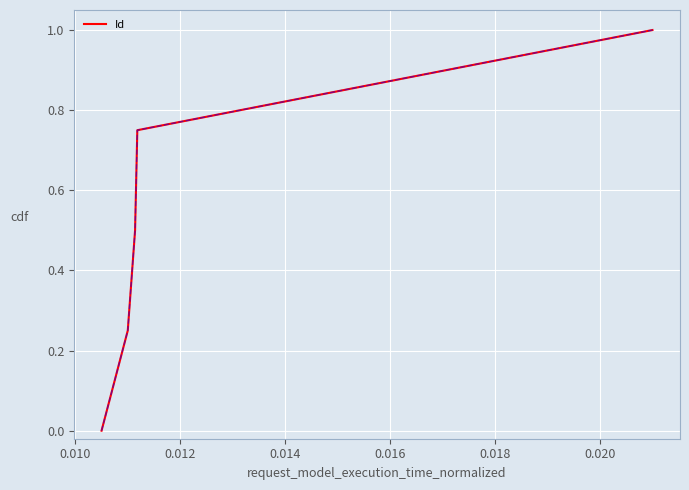

What is the sum of all values?

2.5